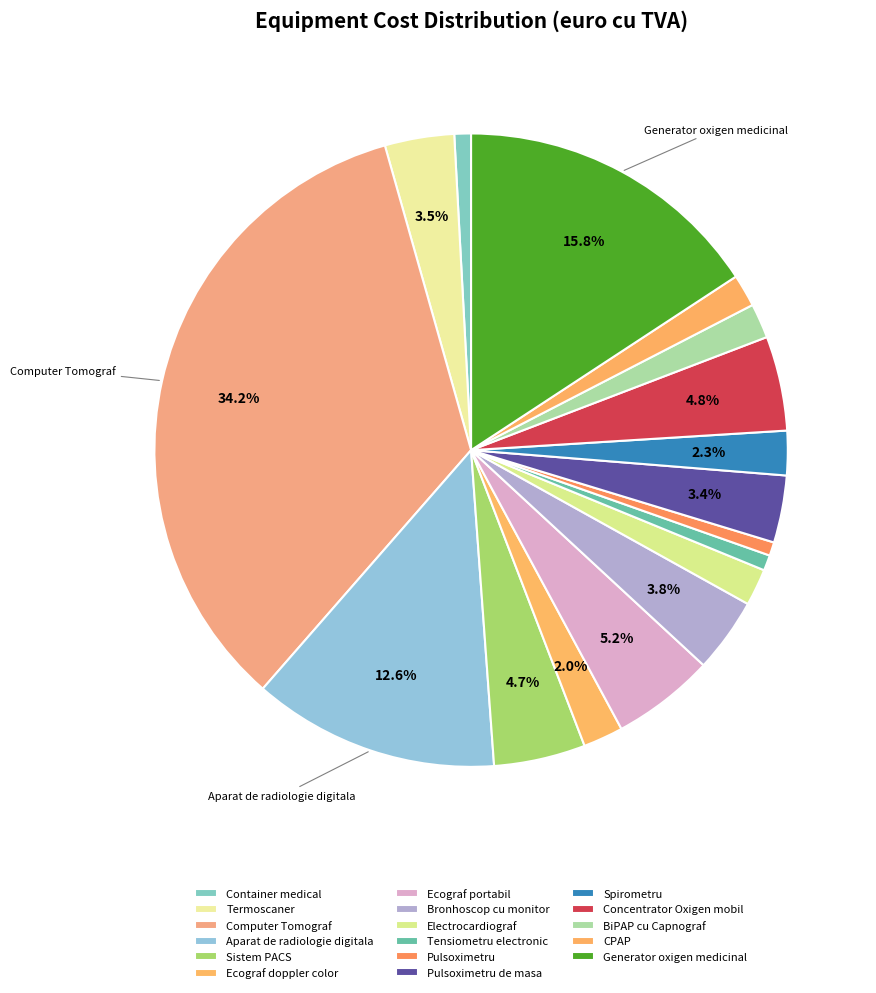

How many slices are in this pie chart?

17